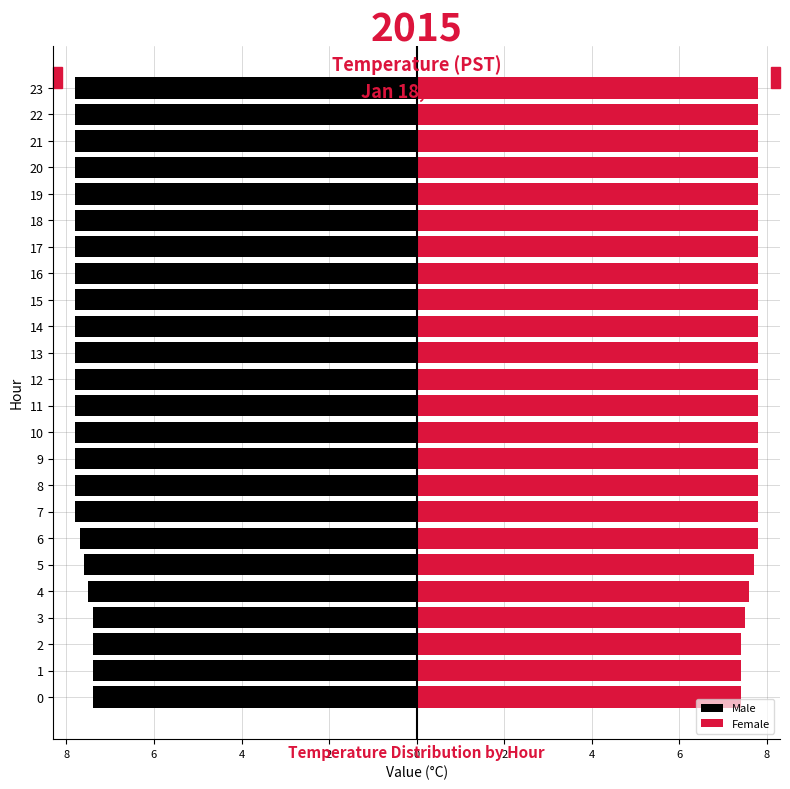

What is the sum of all Male values?

-185.0